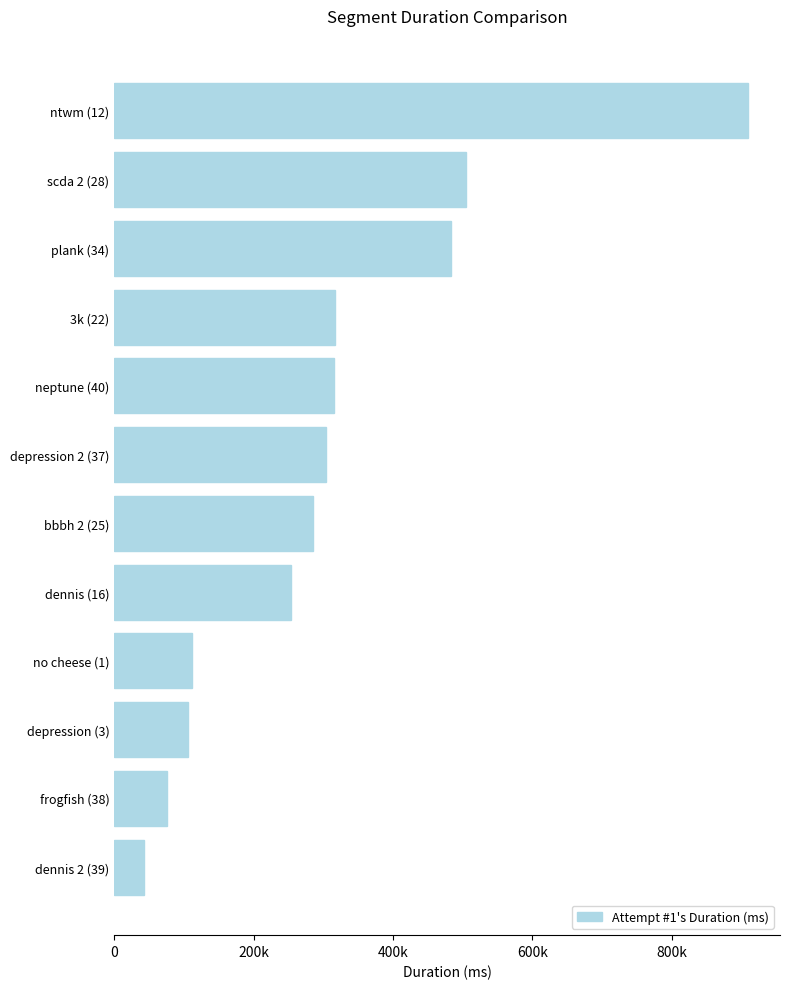

Are the bars horizontal?

Yes